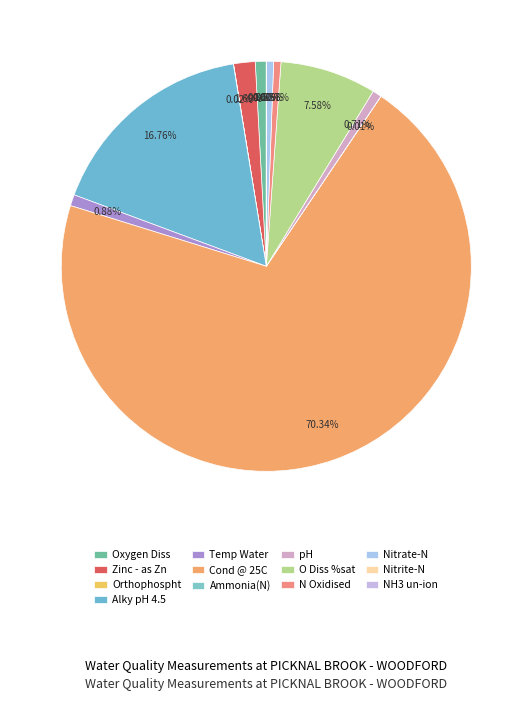

To the nearest percent, what is the difference between the largest and smallest slice percentages?

70%